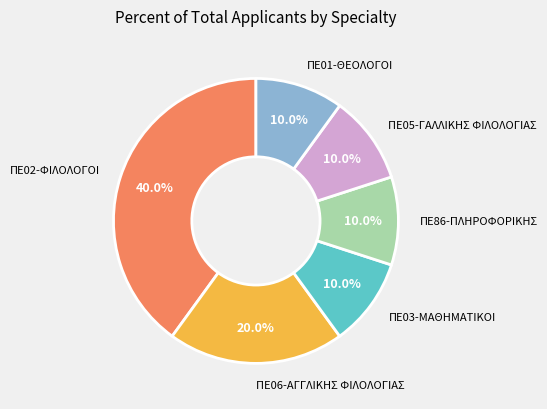

How many segments does this pie chart have?

6